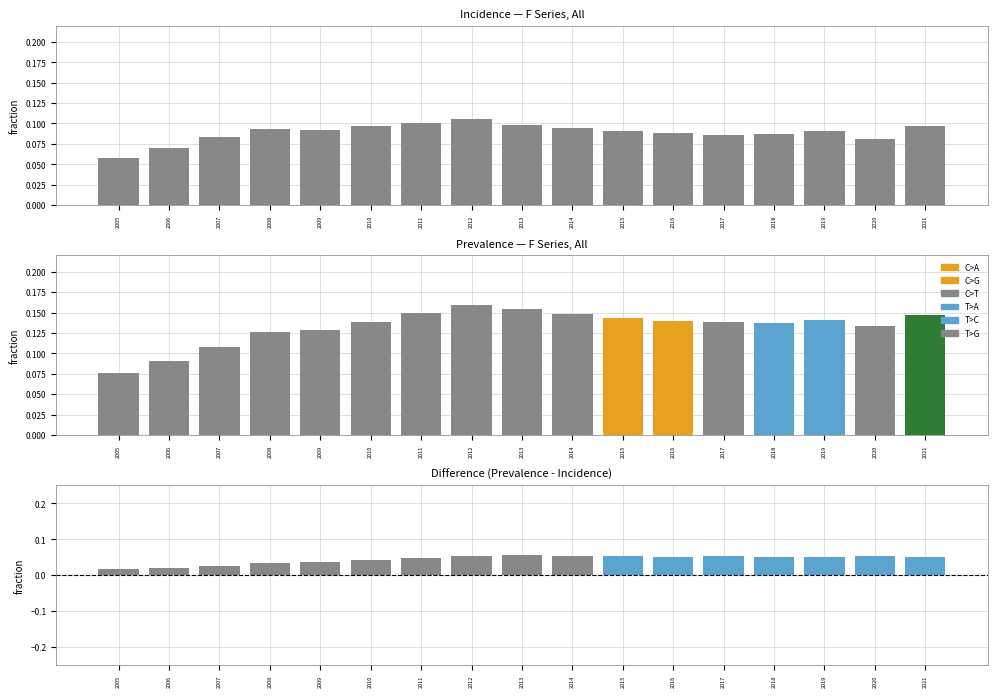

Which series has the widest spread of values?

Prevalence